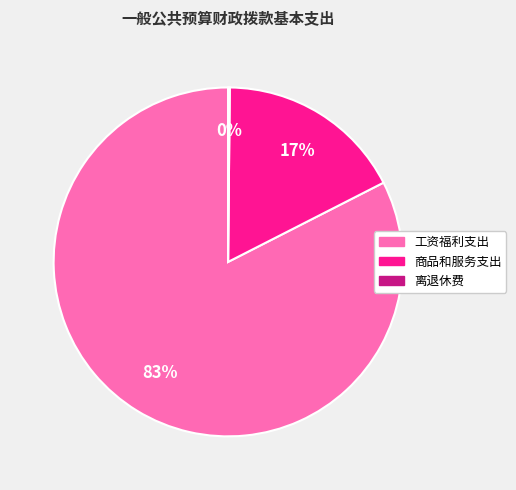

To the nearest percent, what percentage of the pie is 商品和服务支出?

17%